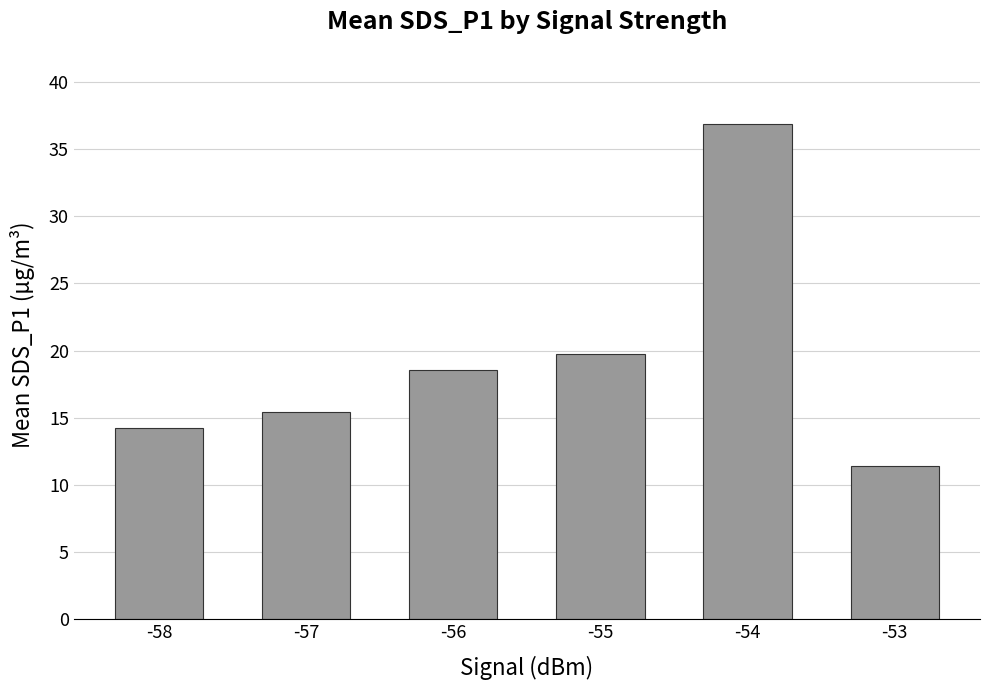

List the labels in order of value, smallest first.

-53, -58, -57, -56, -55, -54